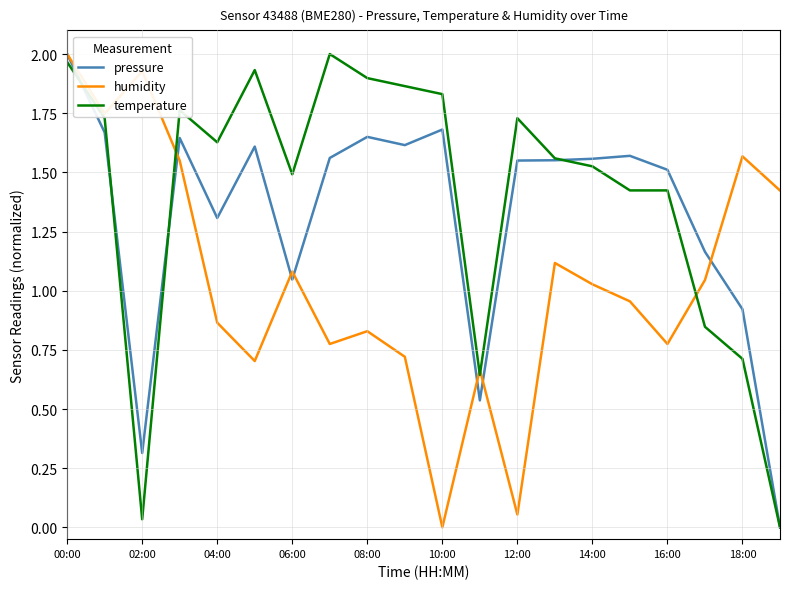

List the series in order of their overall mean, highest first.

temperature, pressure, humidity